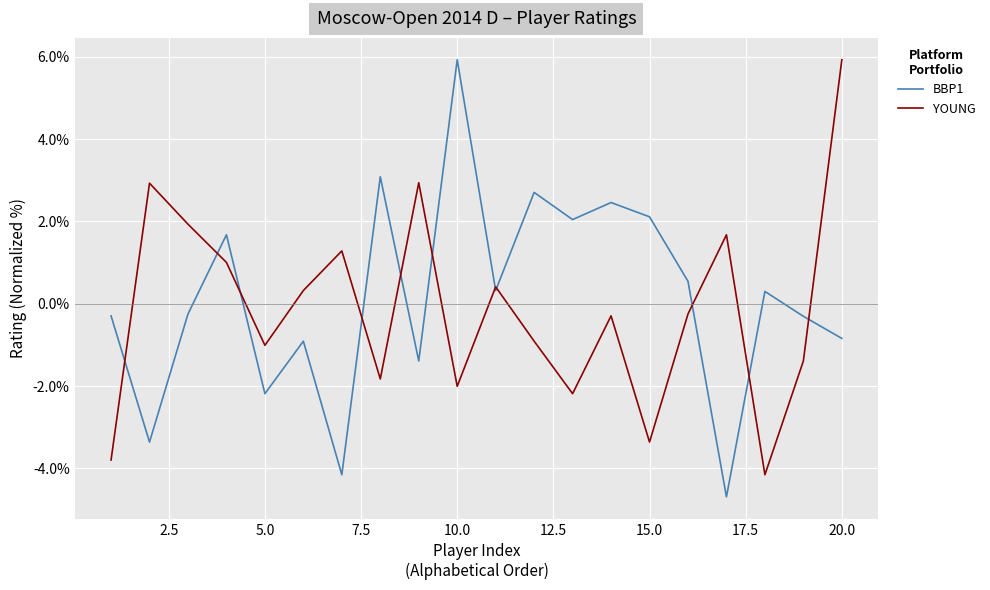

What is the maximum value shown in the chart?

5.9